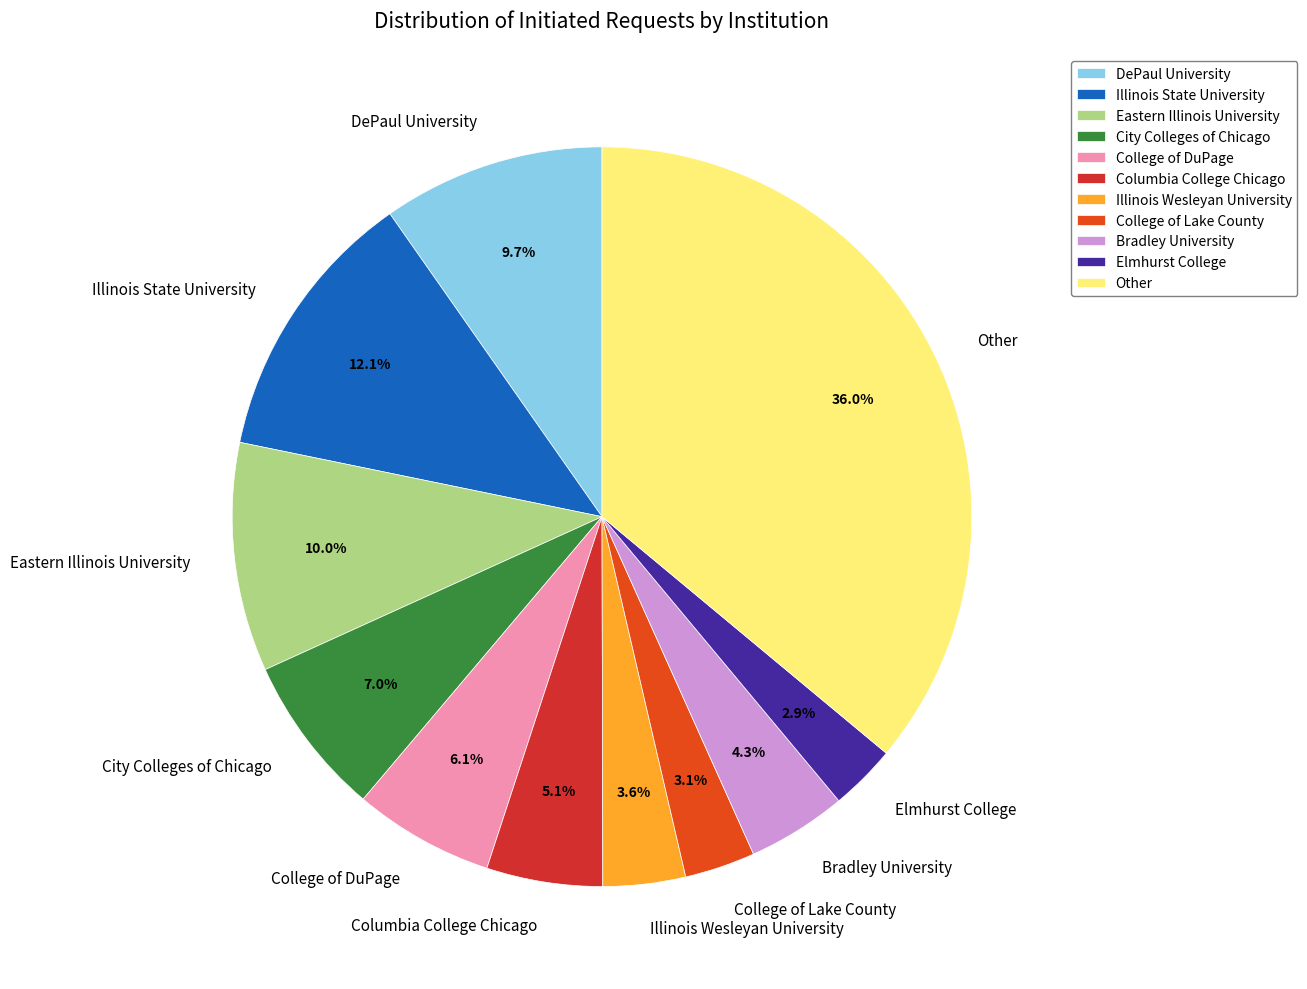

Approximately how many times larger is the value at Bradley University compared to City Colleges of Chicago?

0.6